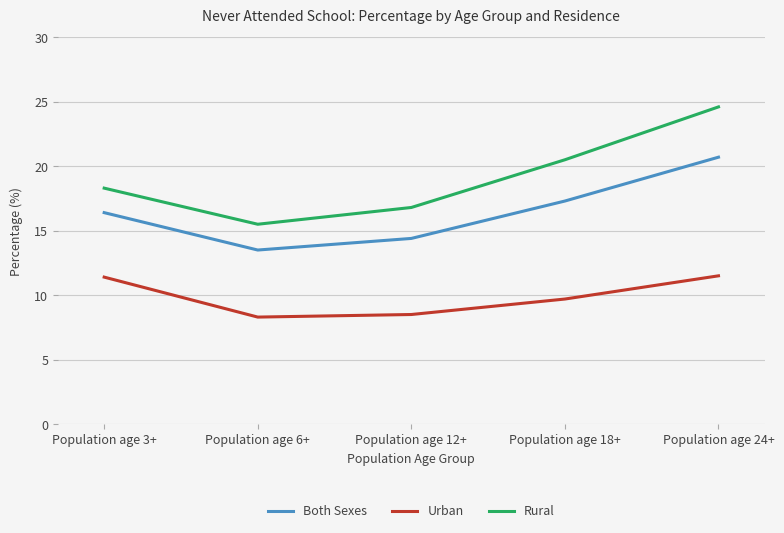

Rank the series at Population age 3+ from highest to lowest value.

Rural, Both Sexes, Urban